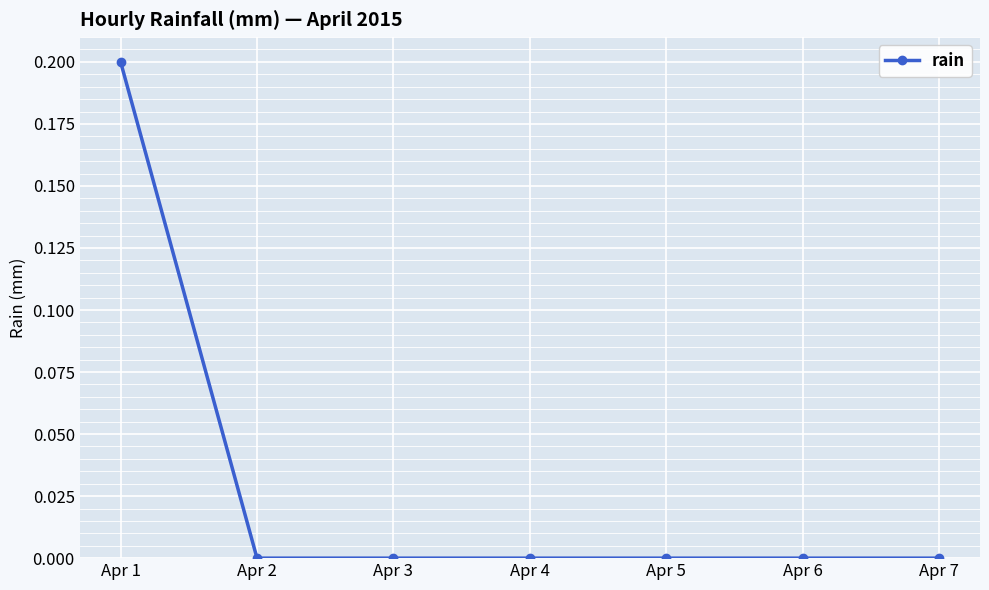

Count the number of data series in this chart.

1